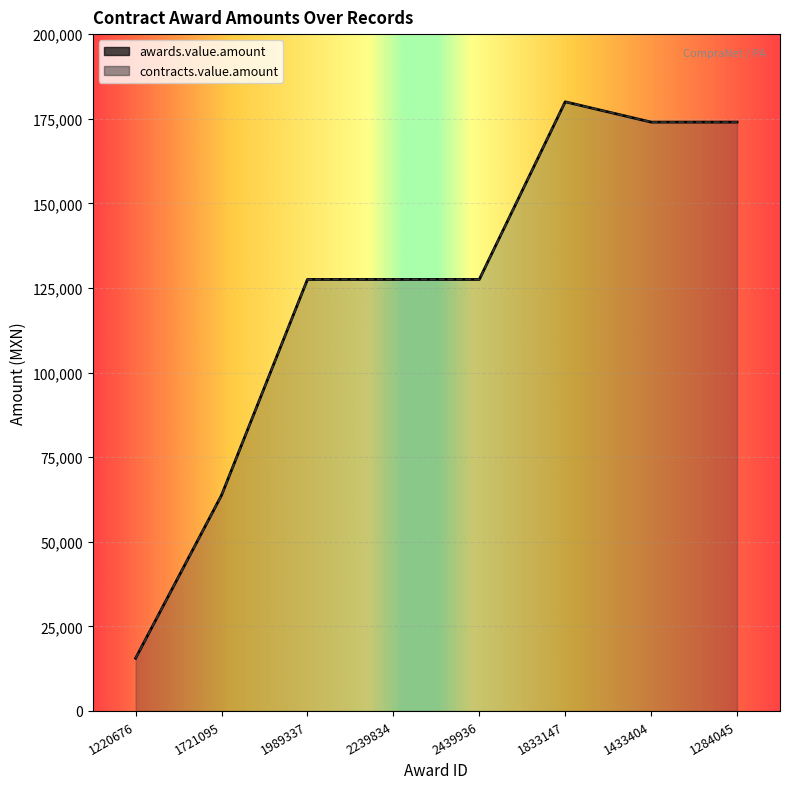

How many lines are shown in the chart?

2